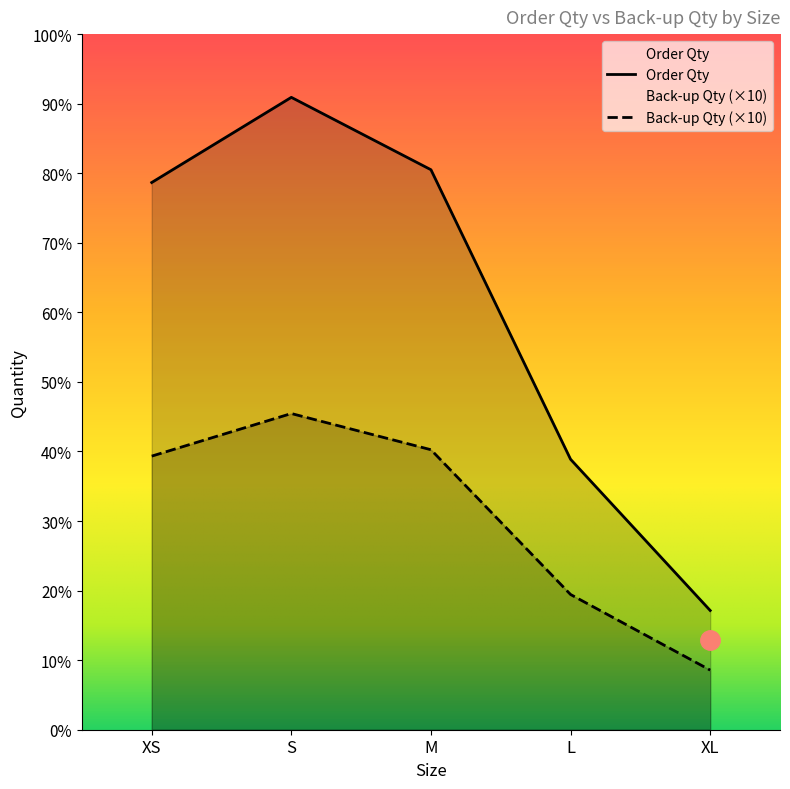

True or false: Order Qty and Back-up Qty intersect in this chart.

False